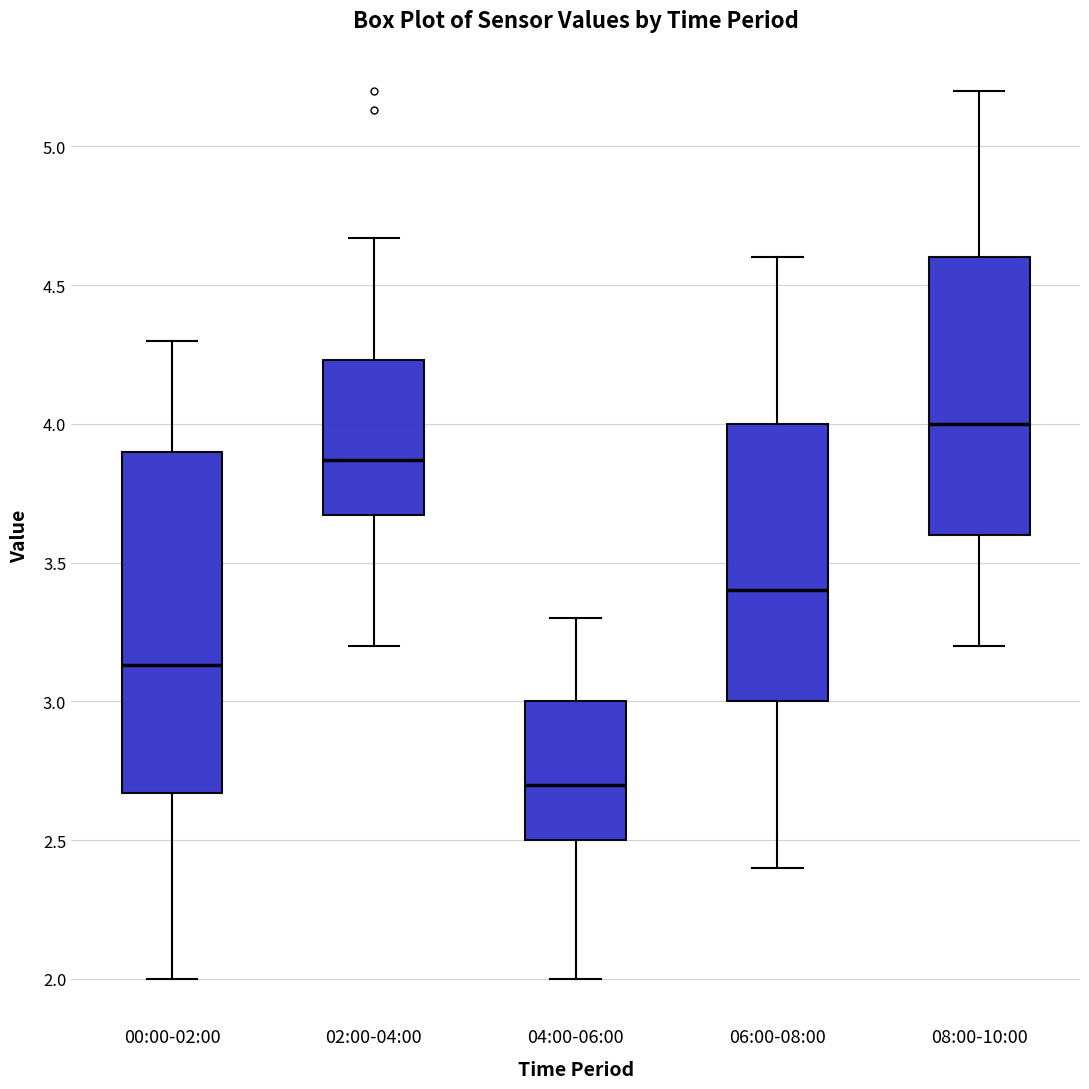

Comparing the boxes themselves (not the whiskers), which one is the tallest?

00:00-02:00